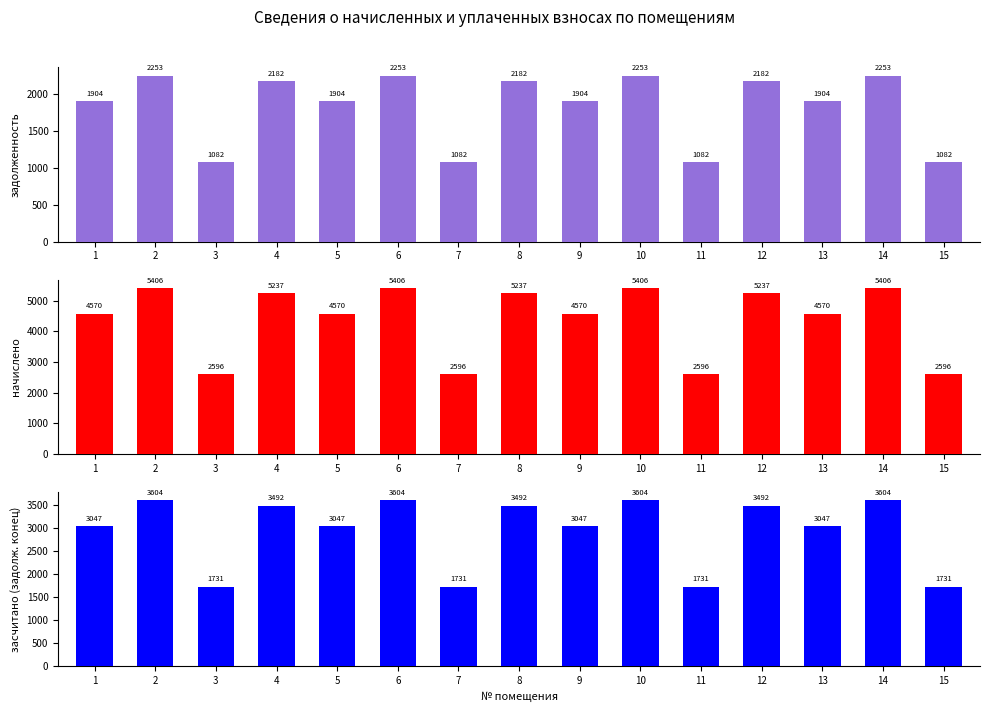

Which series has the largest total across all categories?

начислено